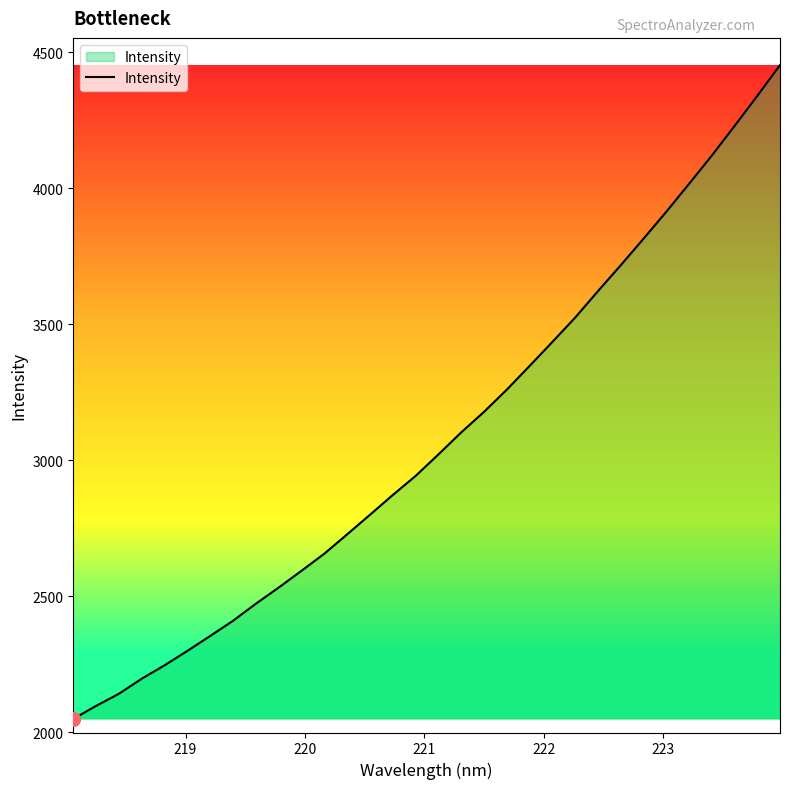

What is the maximum value shown in the chart?

4452.9